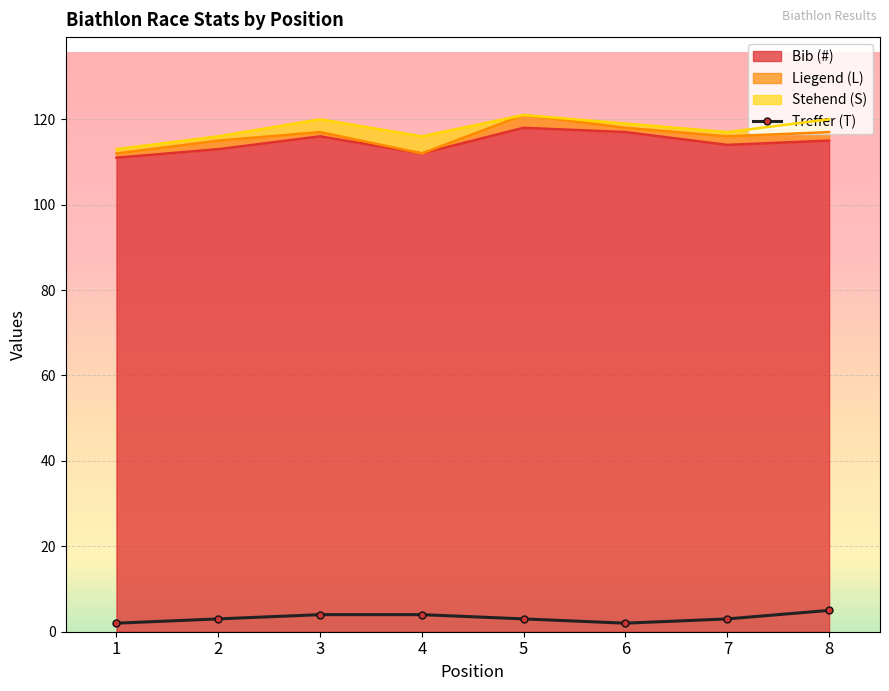

True or false: the data shows 5 at 2.

False